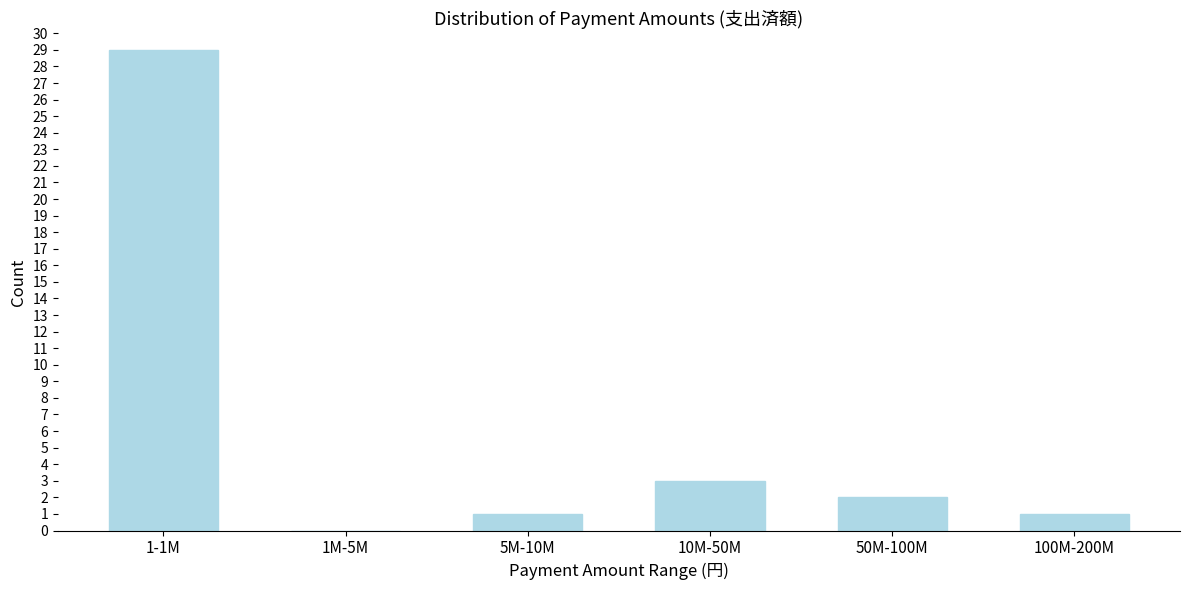

Reading right to left, list all the values displayed in this chart.

100M-200M=1	50M-100M=2	10M-50M=3	5M-10M=1	1M-5M=0	1-1M=29